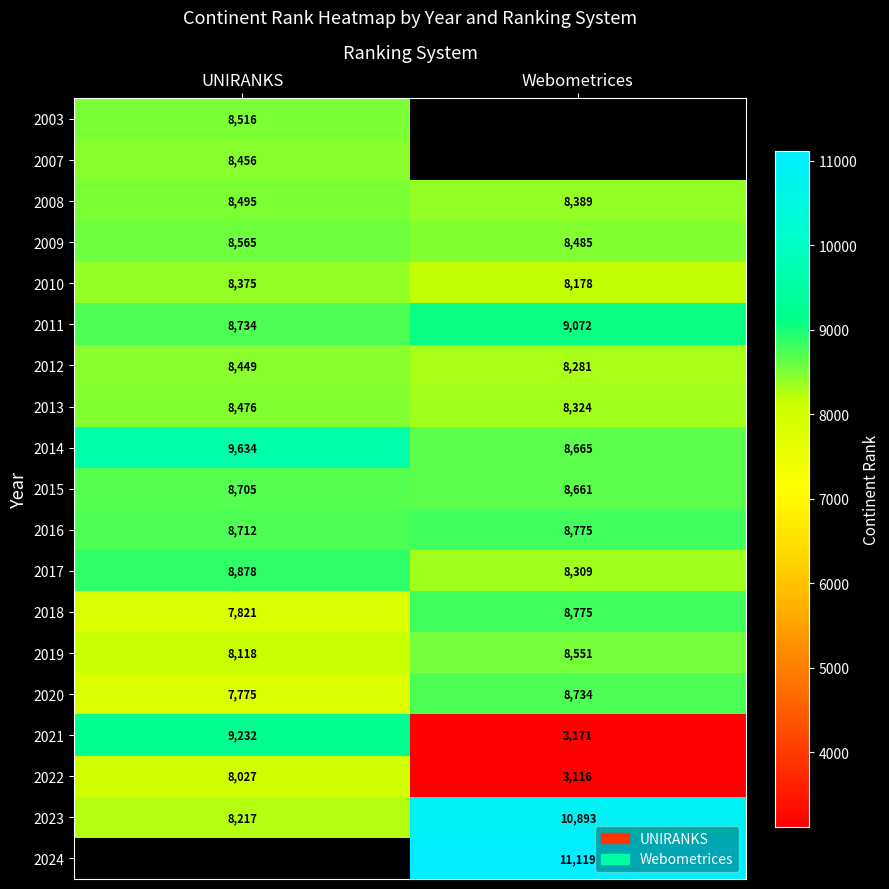

What is the difference between the maximum and minimum values in the 2023 series?

2676